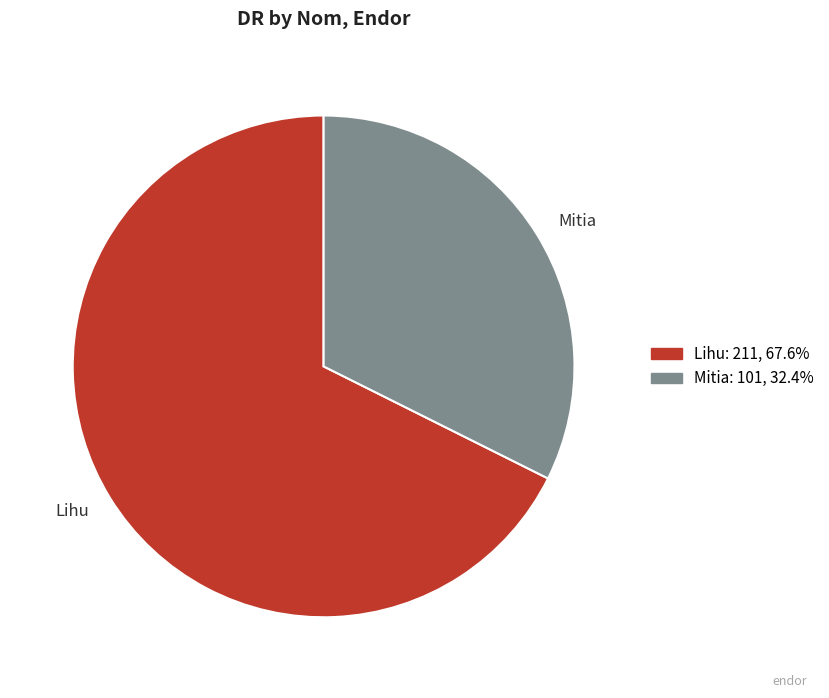

Which slice represents more than half of the pie?

Lihu